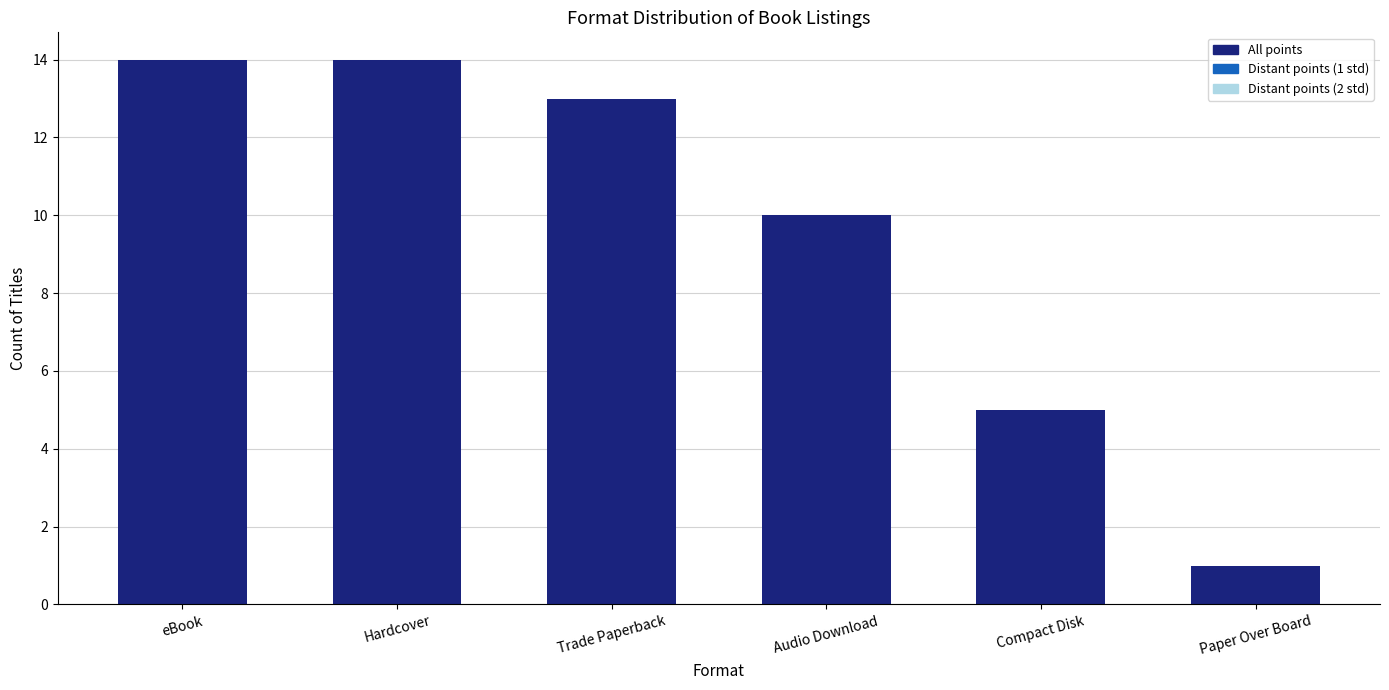

What is the sum of the values at eBook and Hardcover?

28